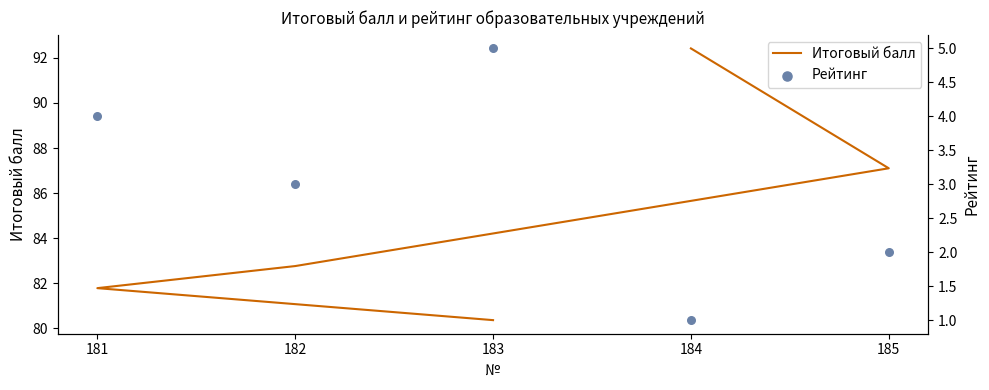

Which series has the largest total across all categories?

Итоговый балл